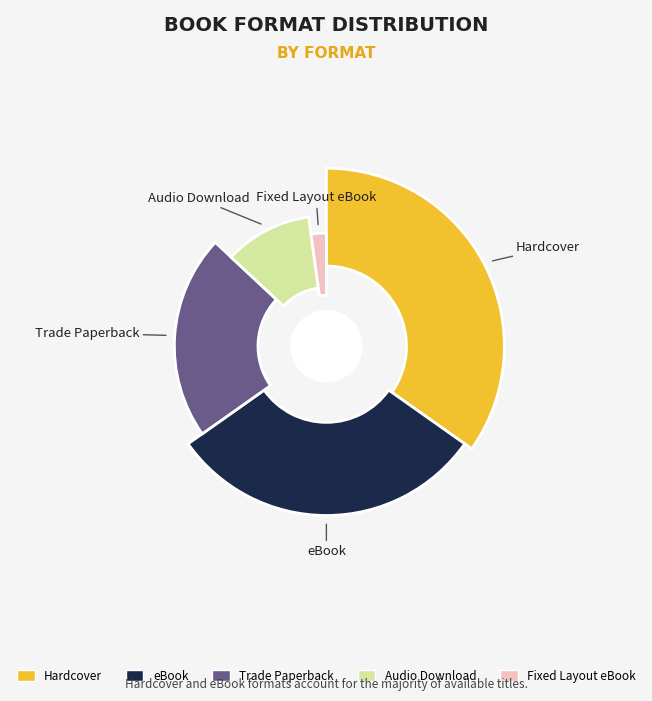

To the nearest percent, what percentage of the pie is Trade Paperback?

22%